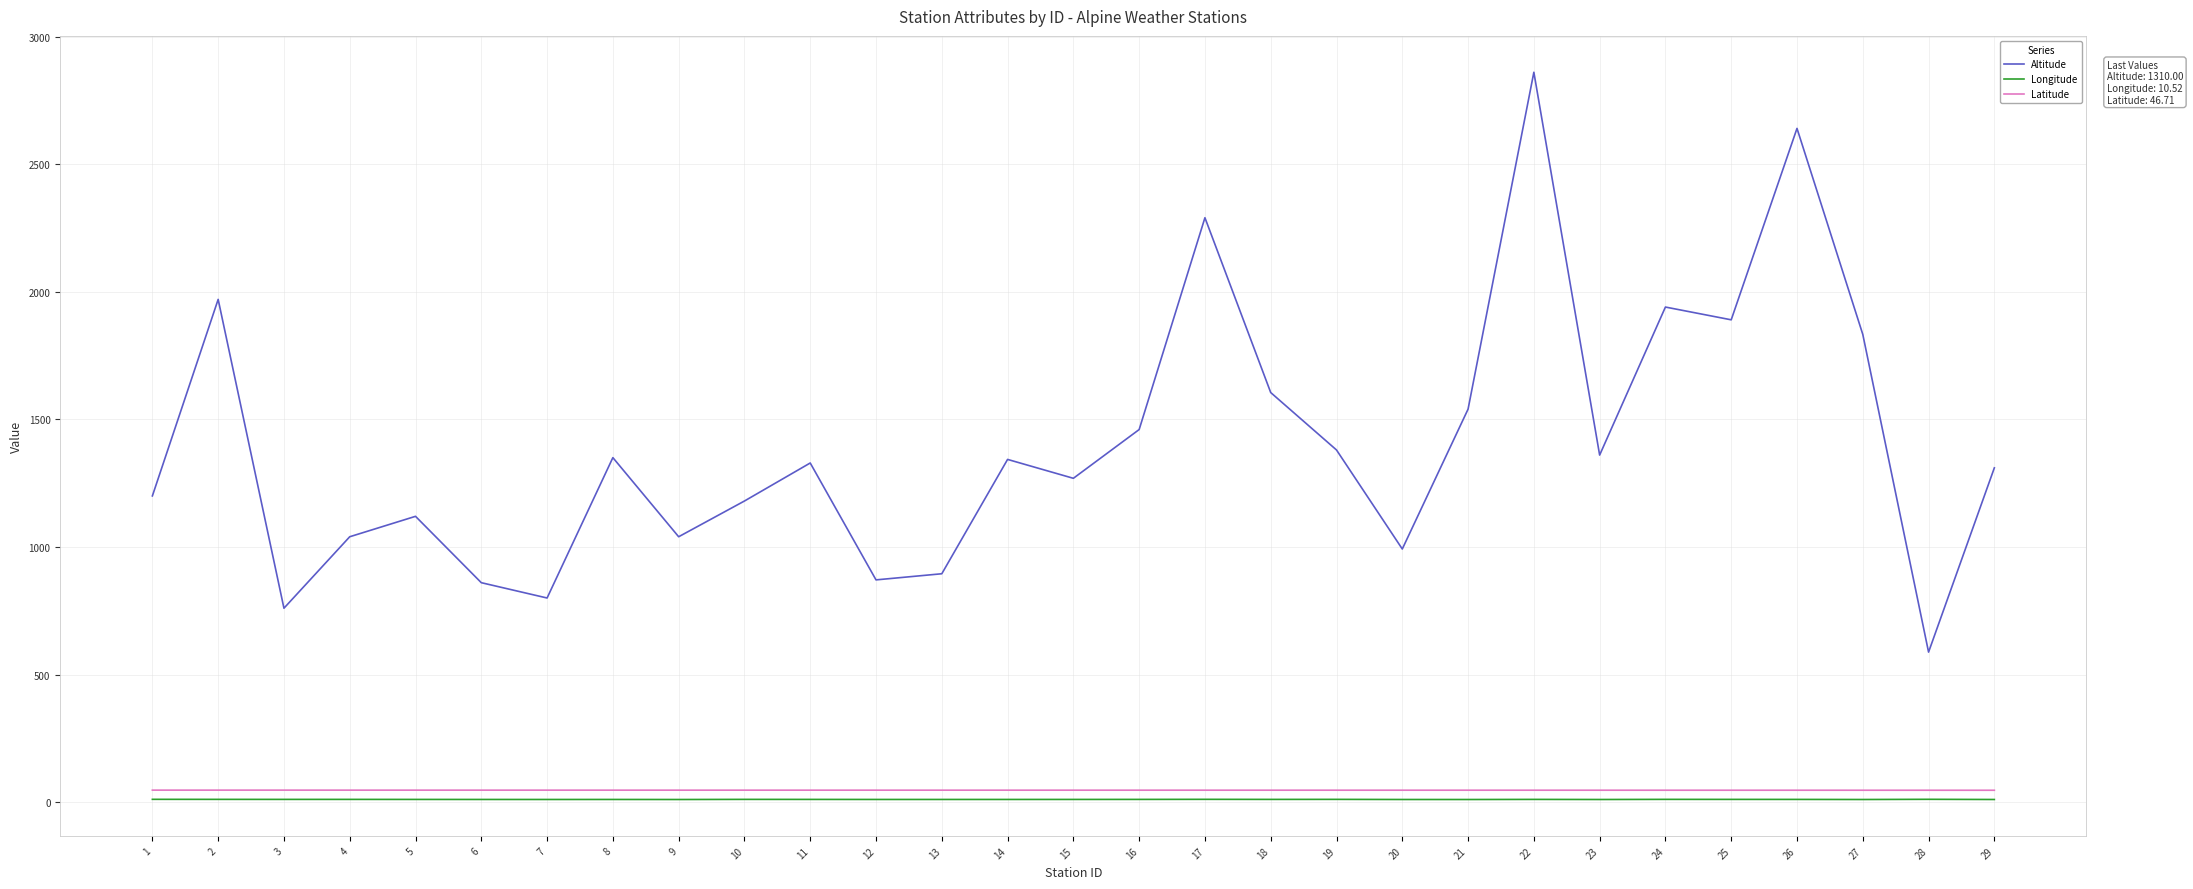

Is this an area chart (filled region under the line)?

No